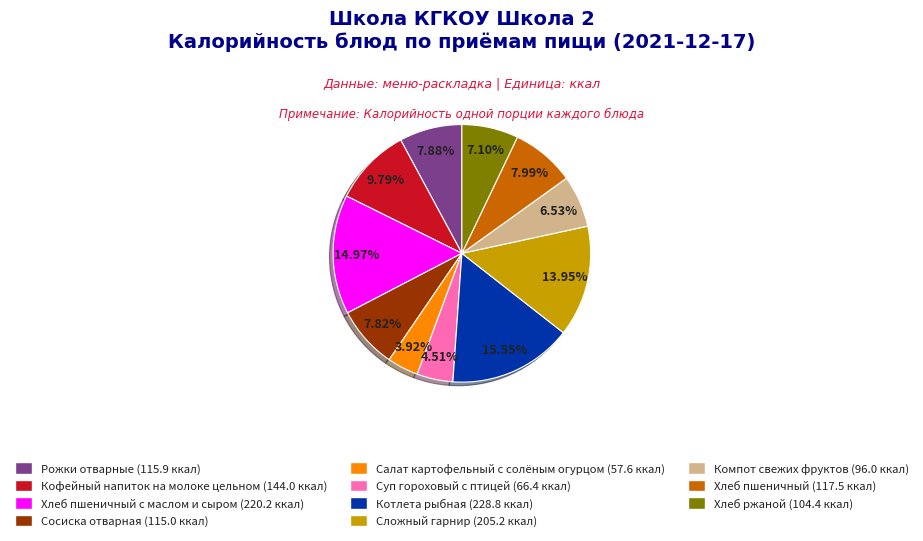

Is there a majority slice in this chart?

No